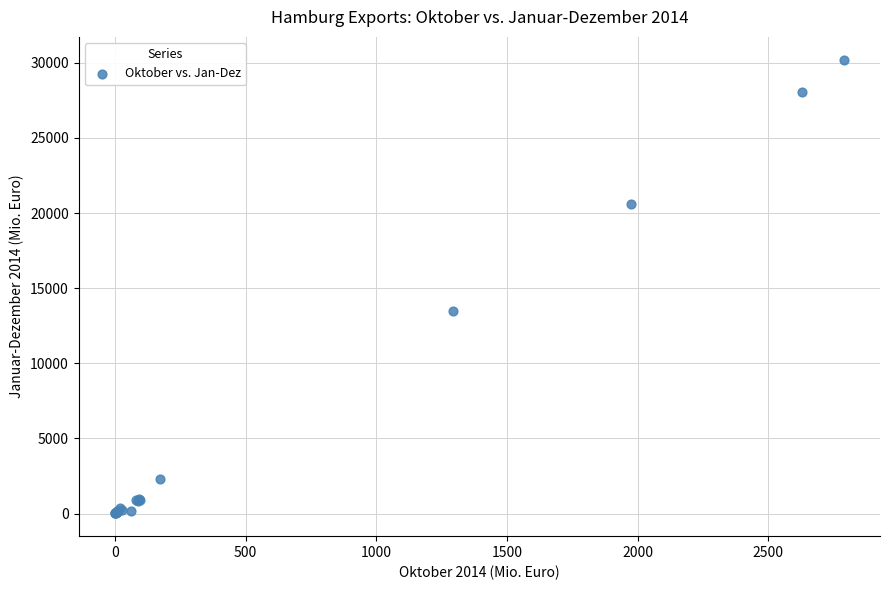

What Y value in the scatter plot is closest to 15111?

13514.0